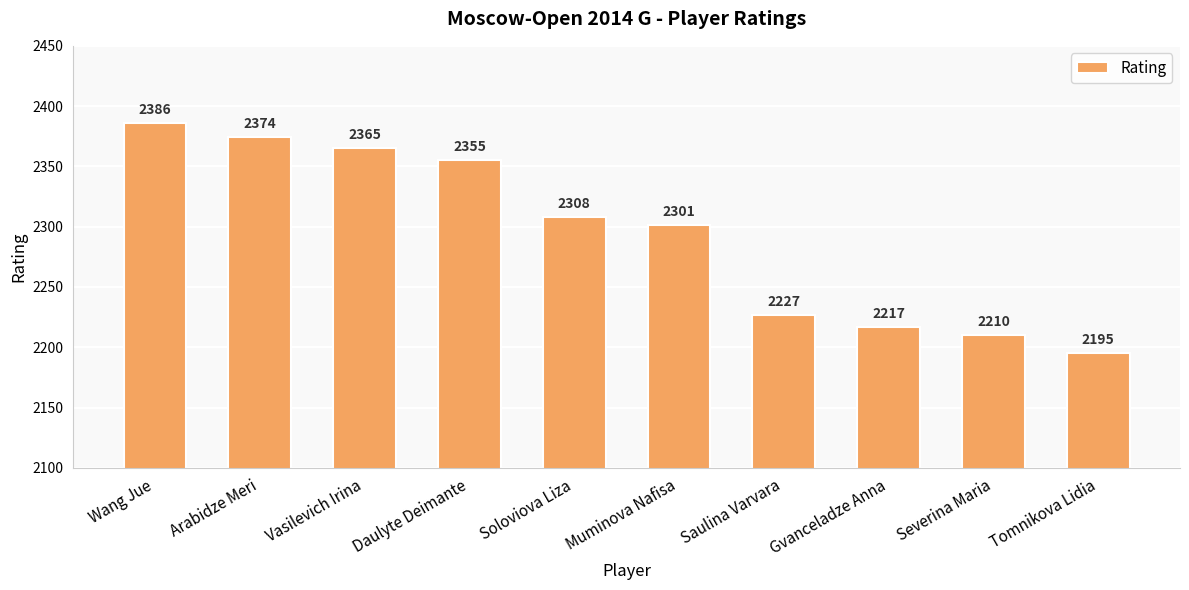

List the labels in order of value, smallest first.

Tomnikova Lidia, Severina Maria, Gvanceladze Anna, Saulina Varvara, Muminova Nafisa, Soloviova Liza, Daulyte Deimante, Vasilevich Irina, Arabidze Meri, Wang Jue